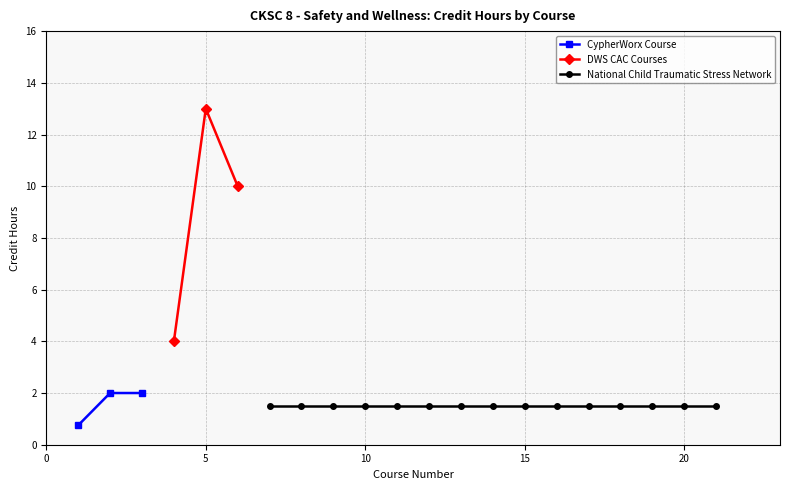

What is the value of the DWS CAC Courses point at the 2nd from the left?

13